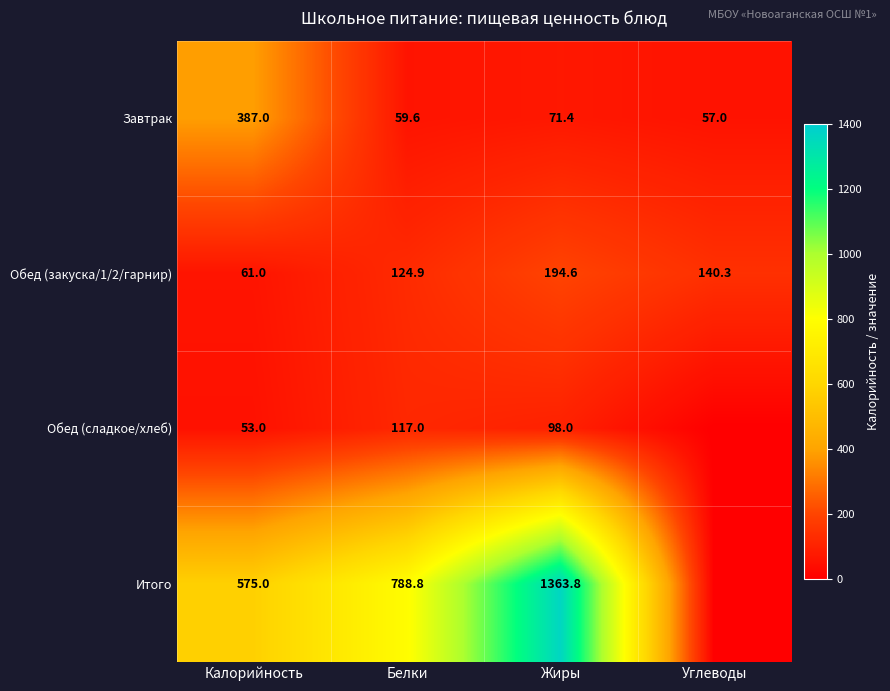

What is the difference between the Итого values at Жиры and Белки?

575.0